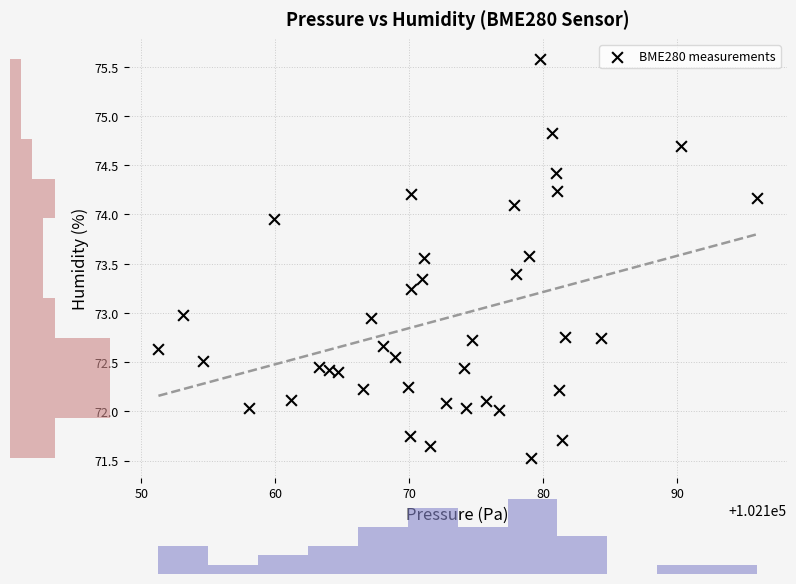

How many points are shown in the scatter plot?

40